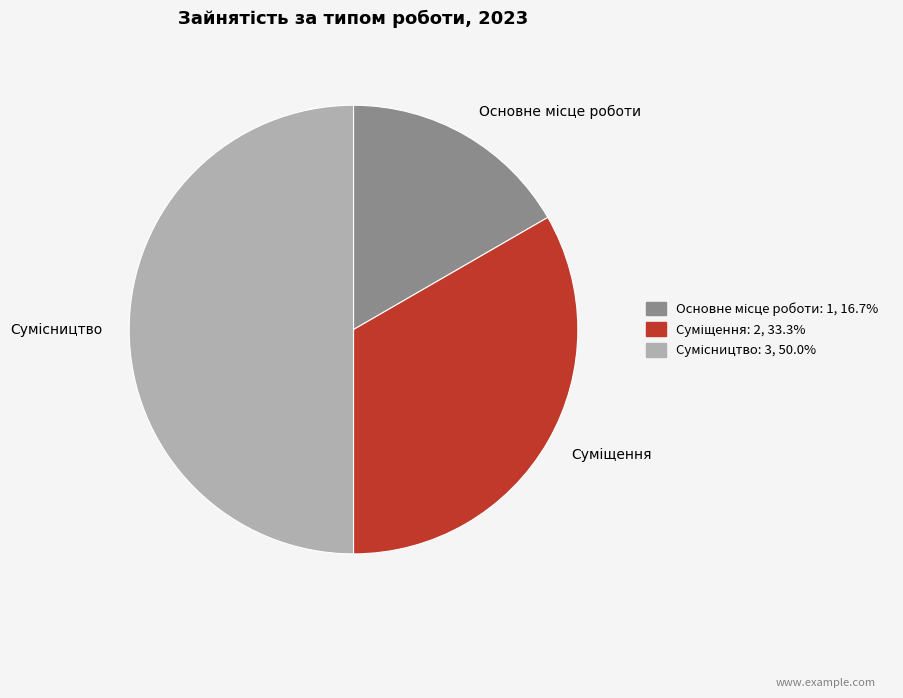

To the nearest percent, what is the average slice percentage?

33%